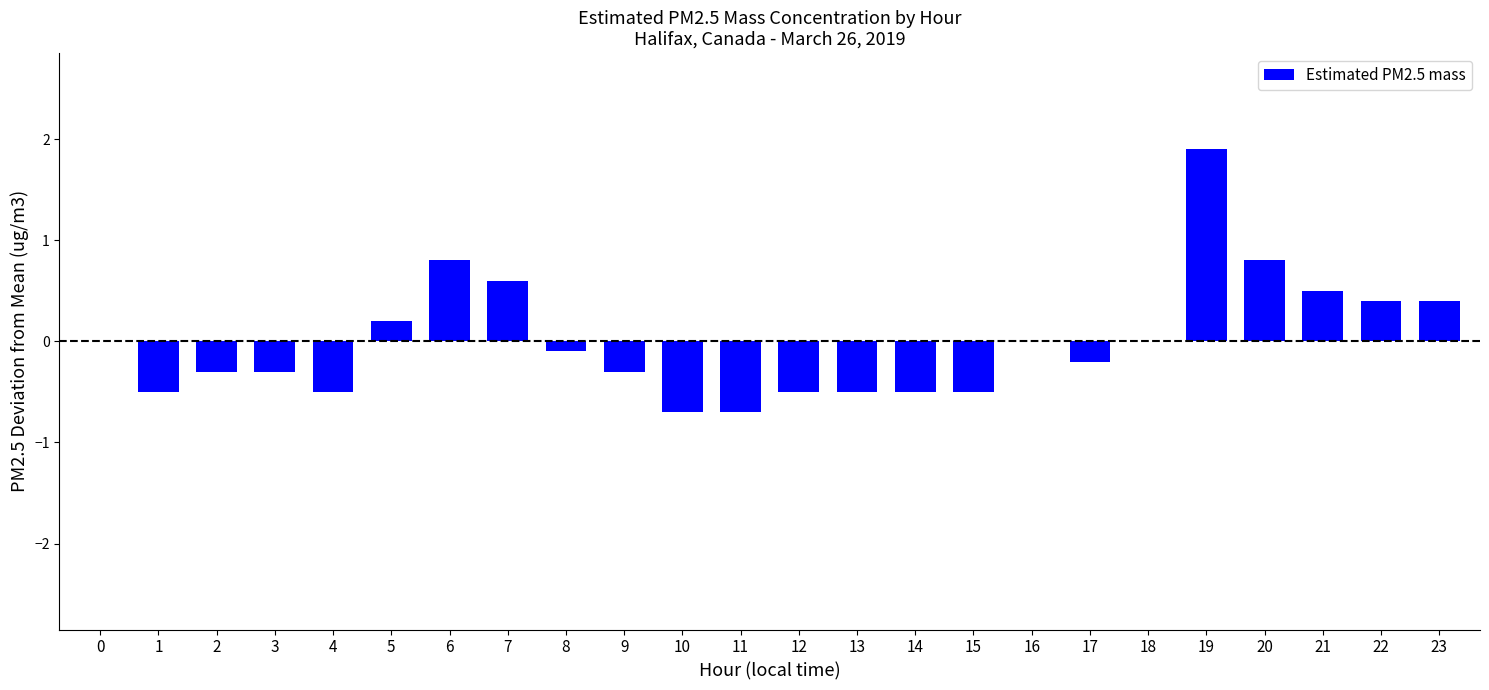

Which category has the highest value across all series?

19